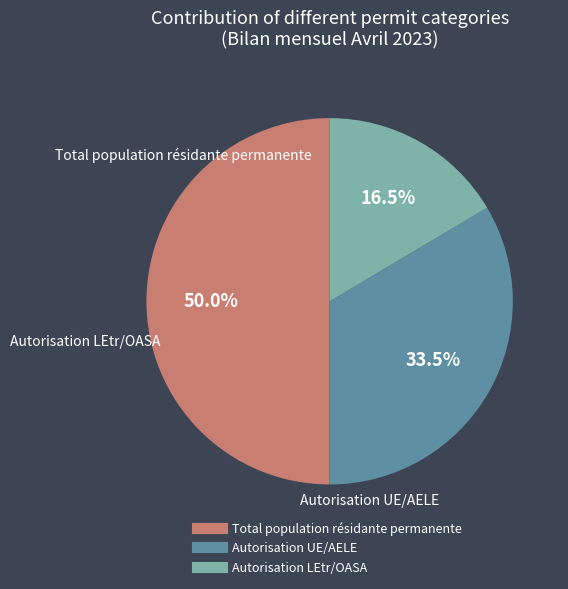

To the nearest percent, what is the difference between the largest and smallest slice percentages?

34%